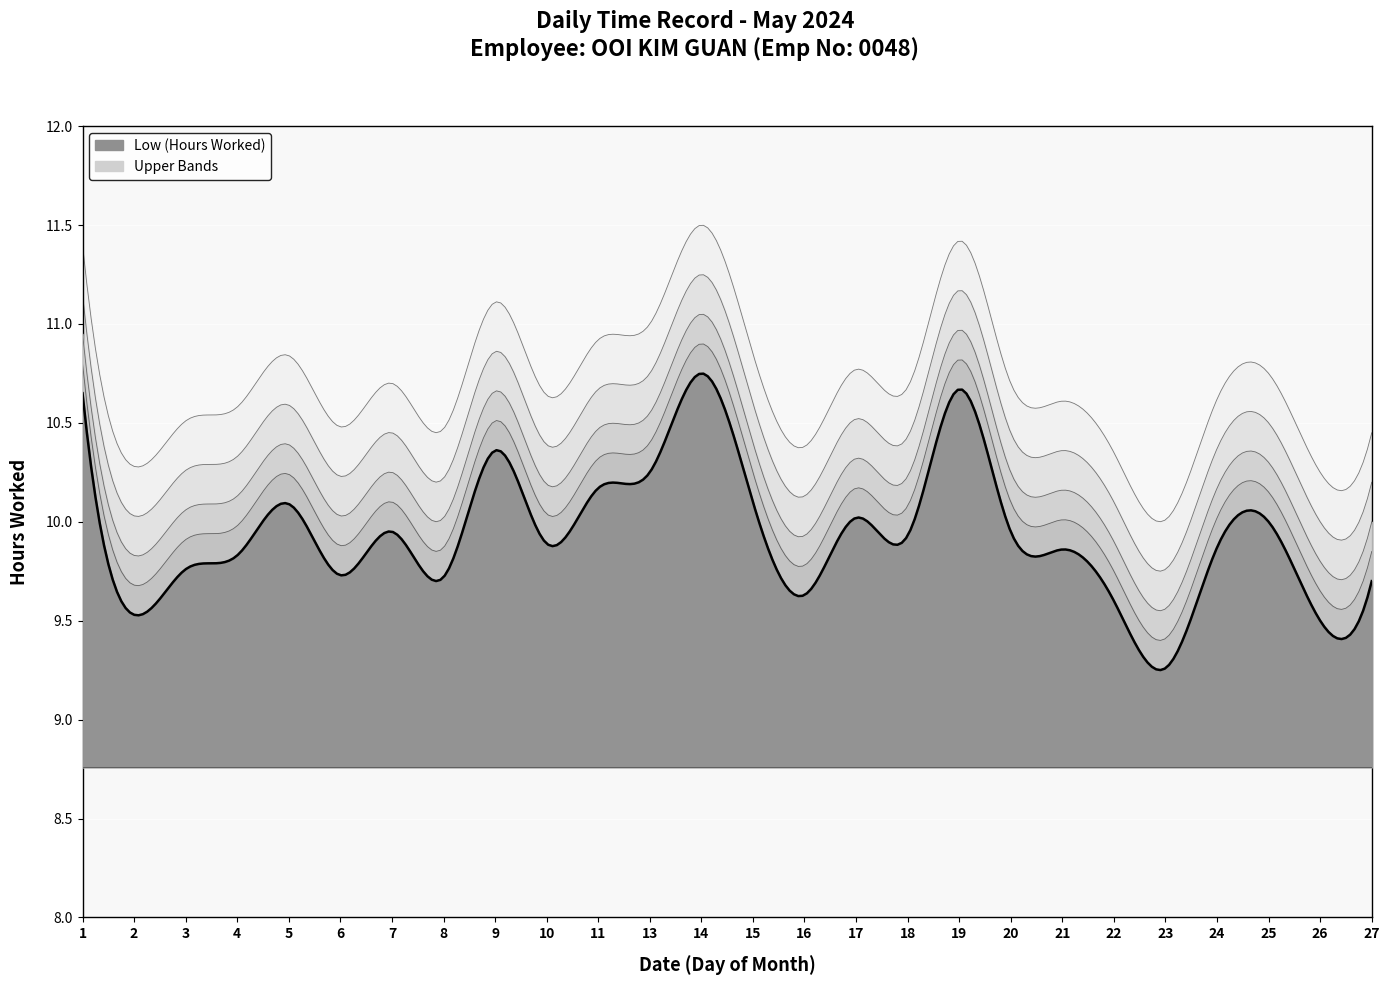

Which category has the lowest value across all series?

23